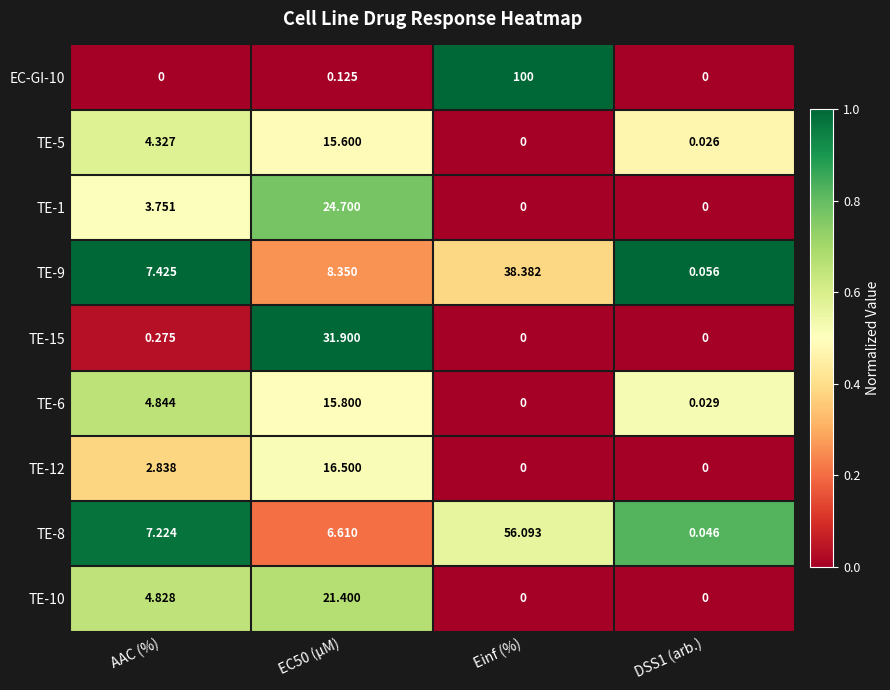

At which label does TE-8 first exceed 7?

AAC (%)